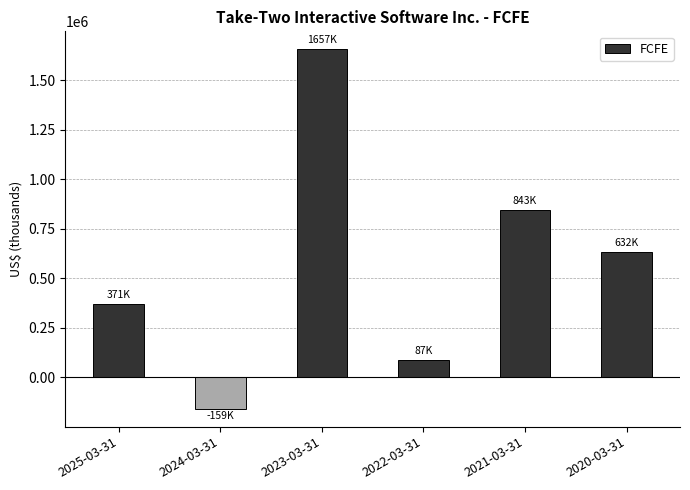

What is the difference between the second highest and minimum values?

1002195